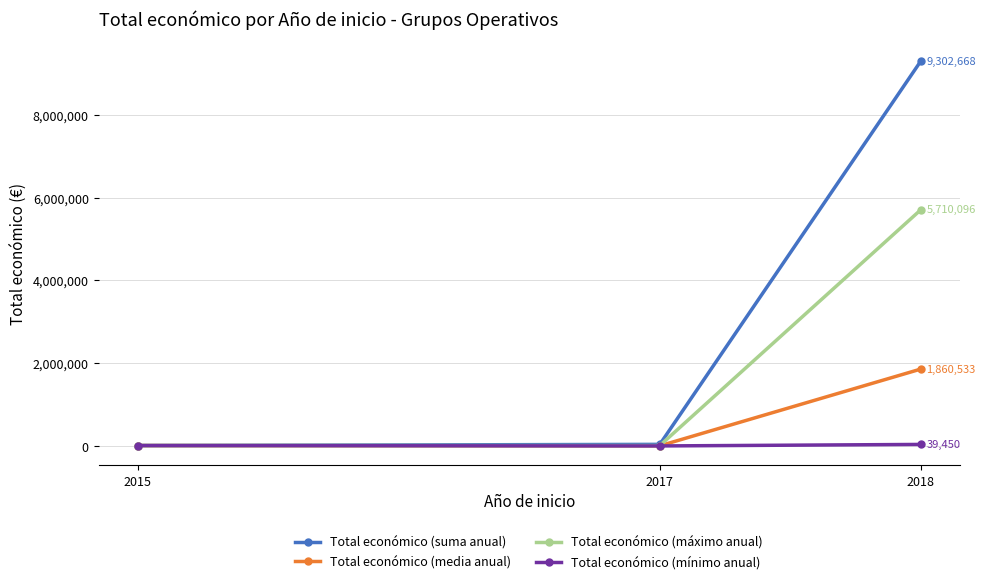

What is the difference between the Total económico (mínimo anual) values at 2015 and 2018?

27200.0